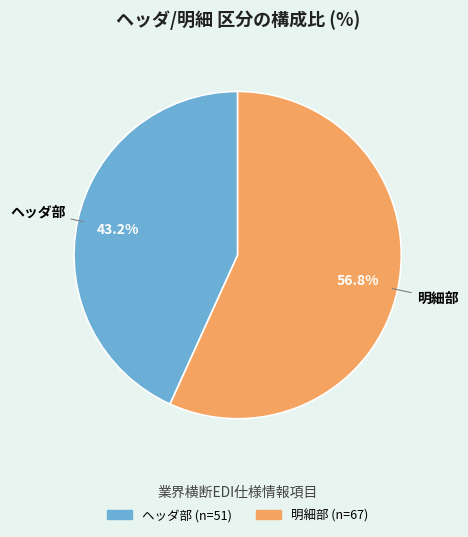

Is it true that 明細部 is 57% of the pie?

True